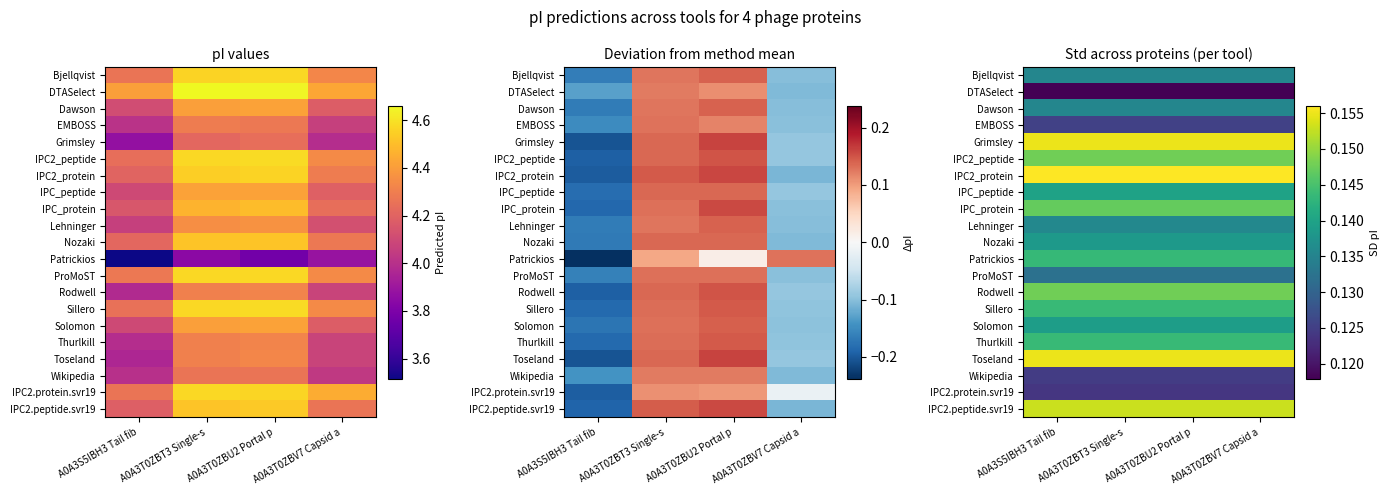

What is the approximate value of ProMoST at A0A3T0ZBV7 Capsid a?

0.1